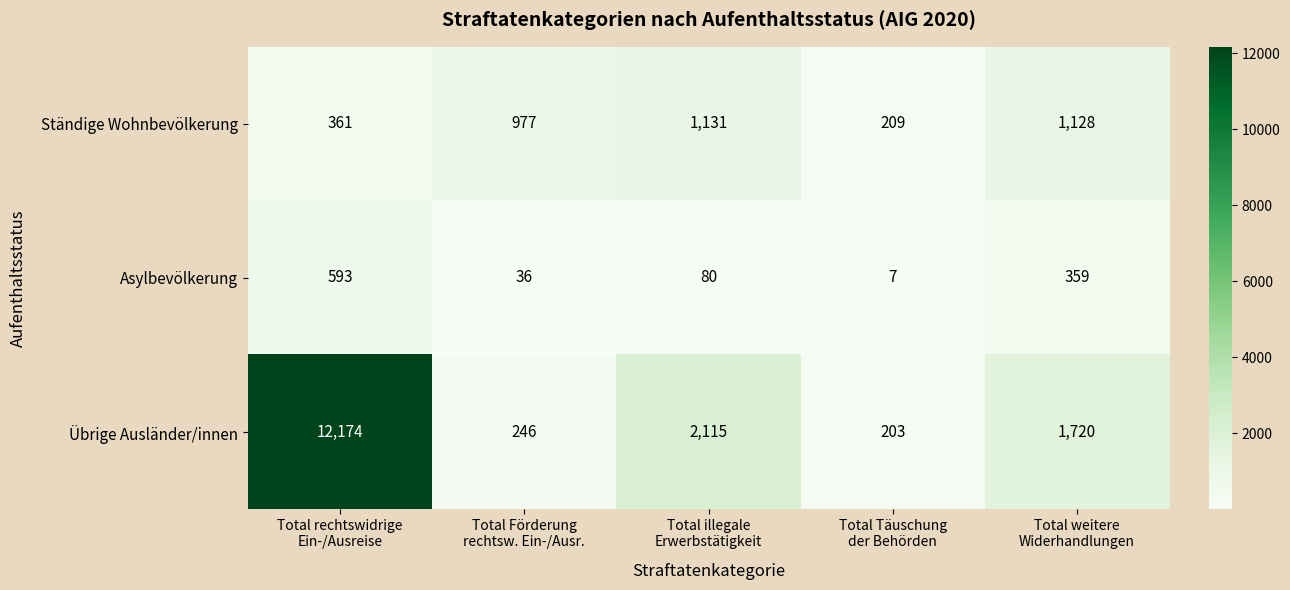

Which series has the largest total across all categories?

Übrige Ausländer/innen